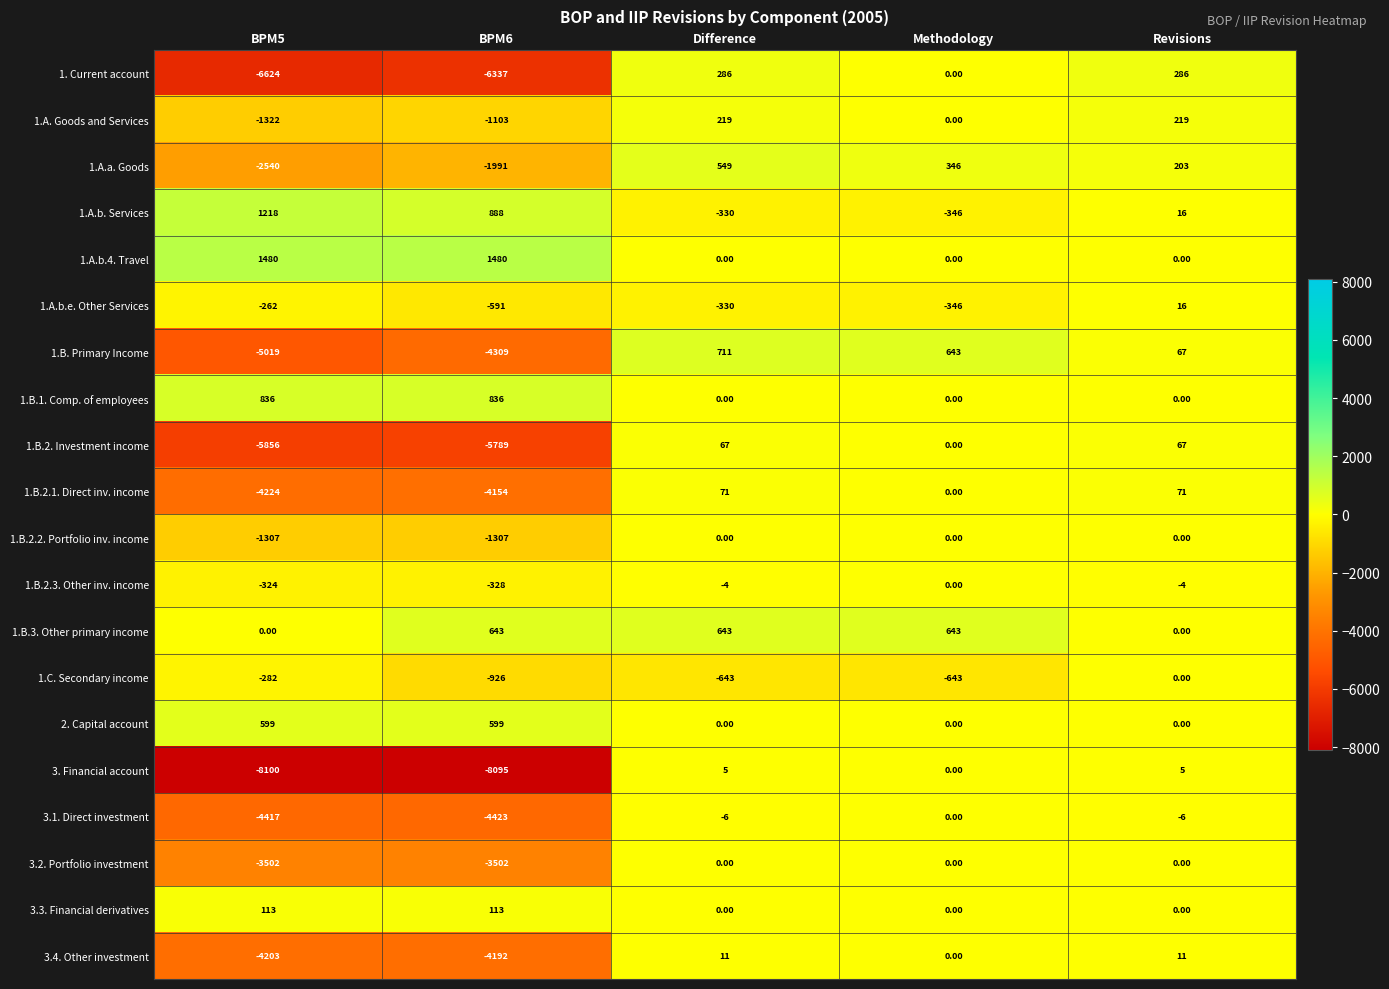

Which series has the largest range (max minus min)?

3. Financial account